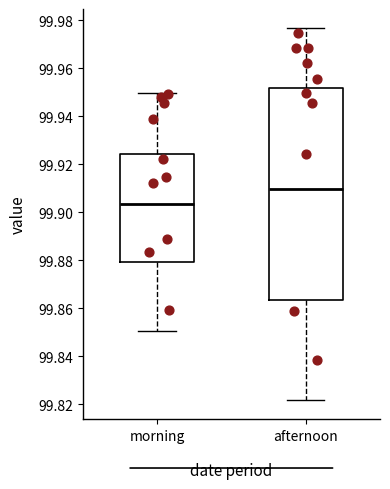

Reading left to right, transcribe this box plot: for each box, give where its median line is, the range the box spans, and where its two whiskers end, as read against the y-axis. The values are not printed on the chart, so give them approximately, as read against the axis.

morning: median 99.904, box 99.880 to 99.924, whiskers 99.850 to 99.950
afternoon: median 99.910, box 99.864 to 99.952, whiskers 99.822 to 99.976